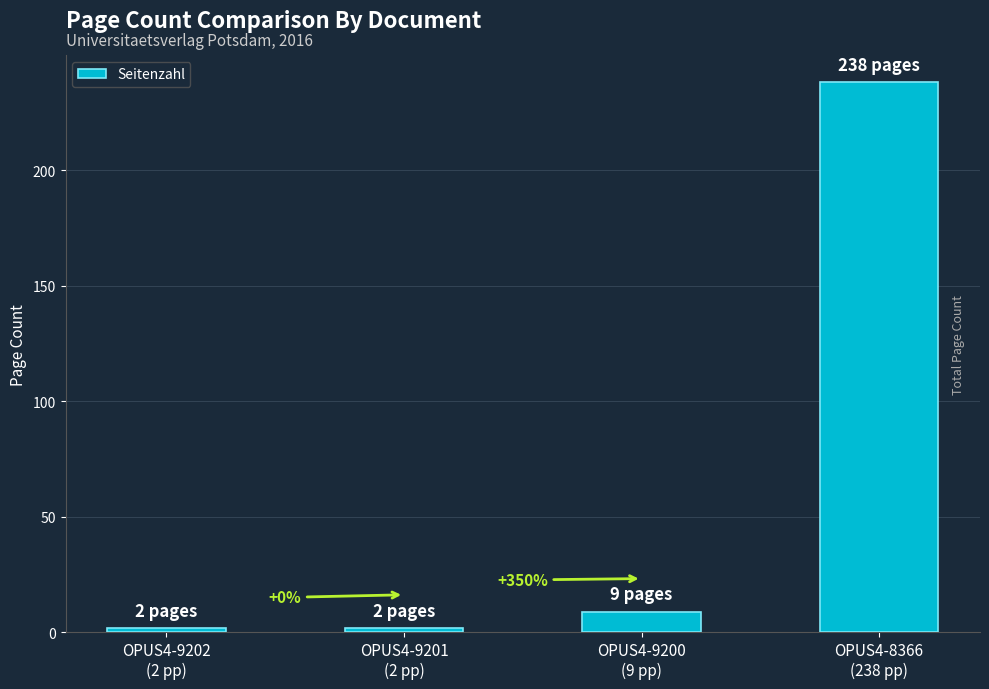

How many bars are there in total?

4